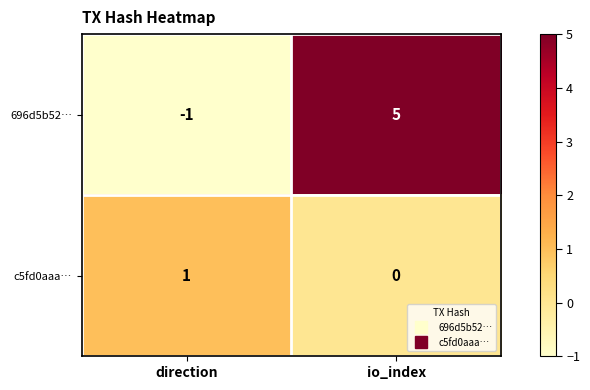

Is it true that 696d5b52… equals 5 at io_index?

True